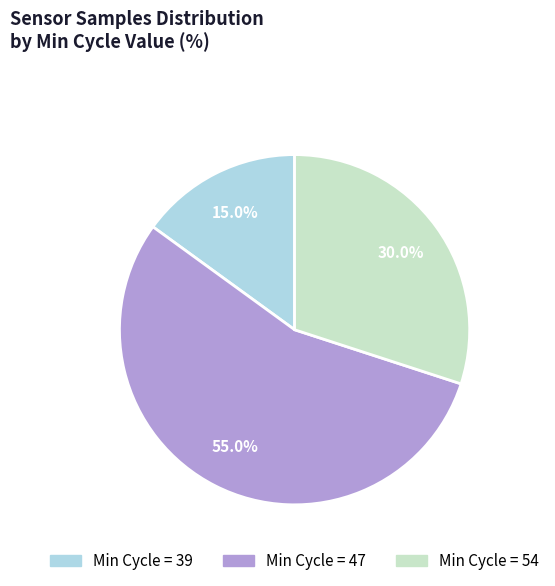

Is there a majority slice in this chart?

Yes